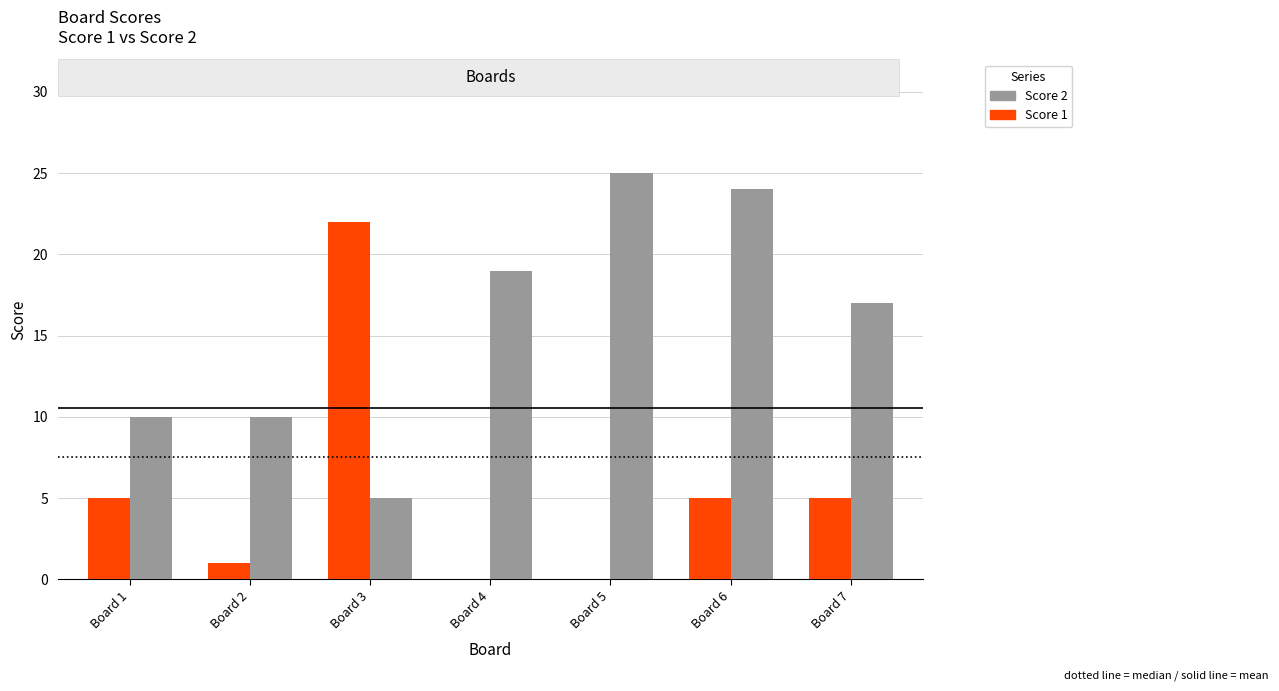

Which category has the highest value in the Score 2 series?

Board 5